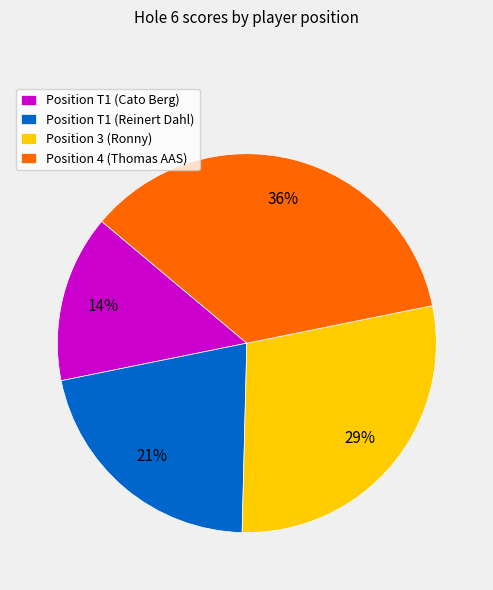

To the nearest percent, what portion does Position 4 (Thomas AAS) represent?

36%